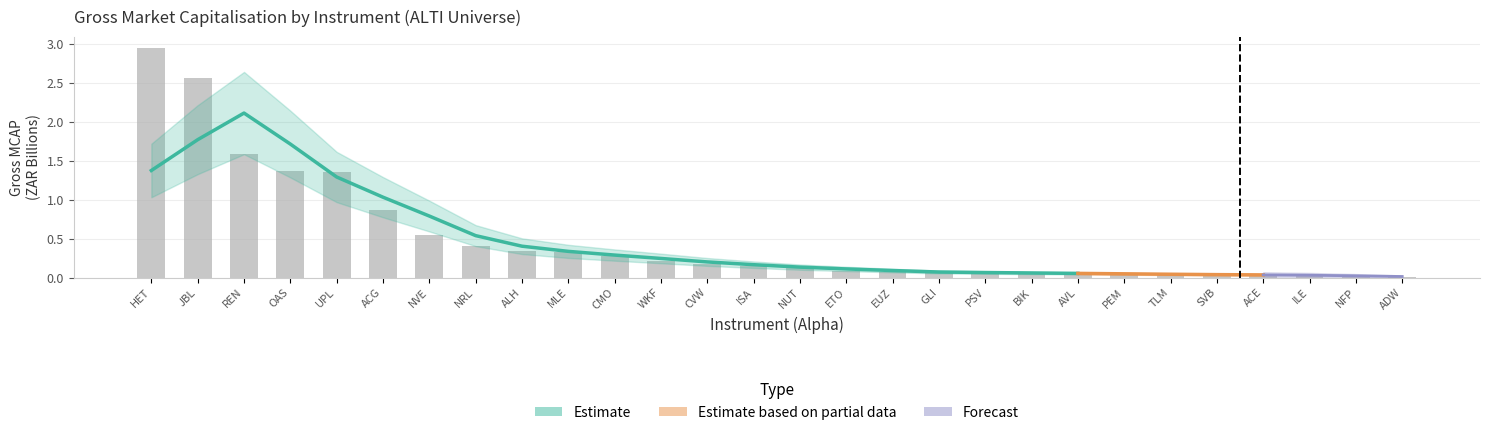

True or false: the data shows 0.0 at AVL.

False